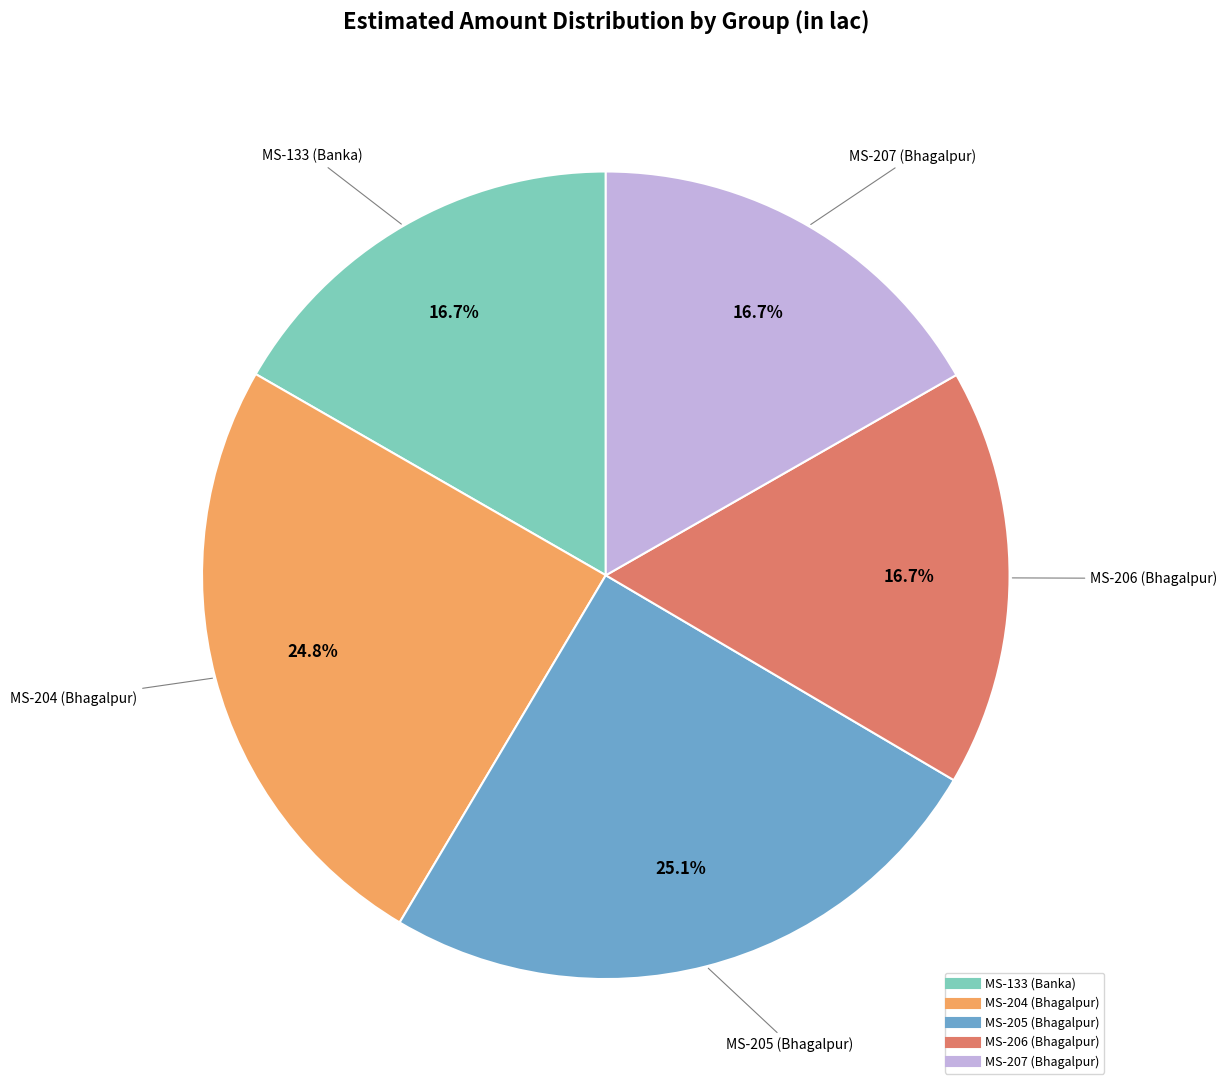

To the nearest percent, what portion does MS-204 (Bhagalpur) represent?

25%